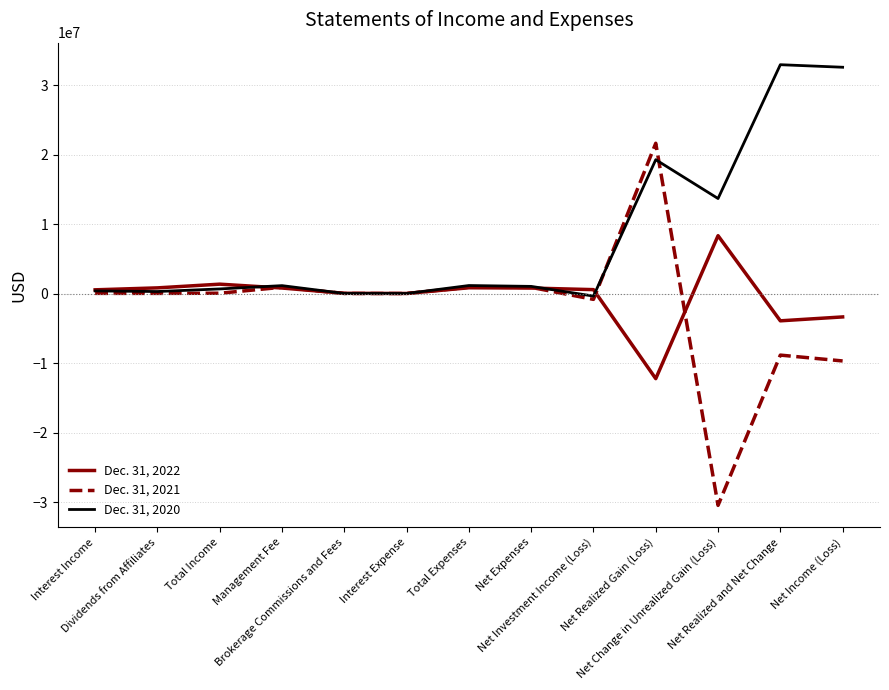

Which series has the widest spread of values?

Dec. 31, 2021